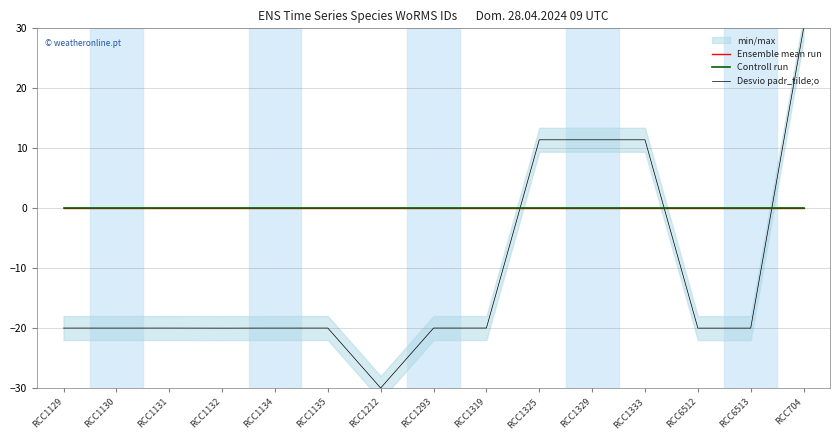

What is the difference between the highest and lowest values at RCC1132?

20.0